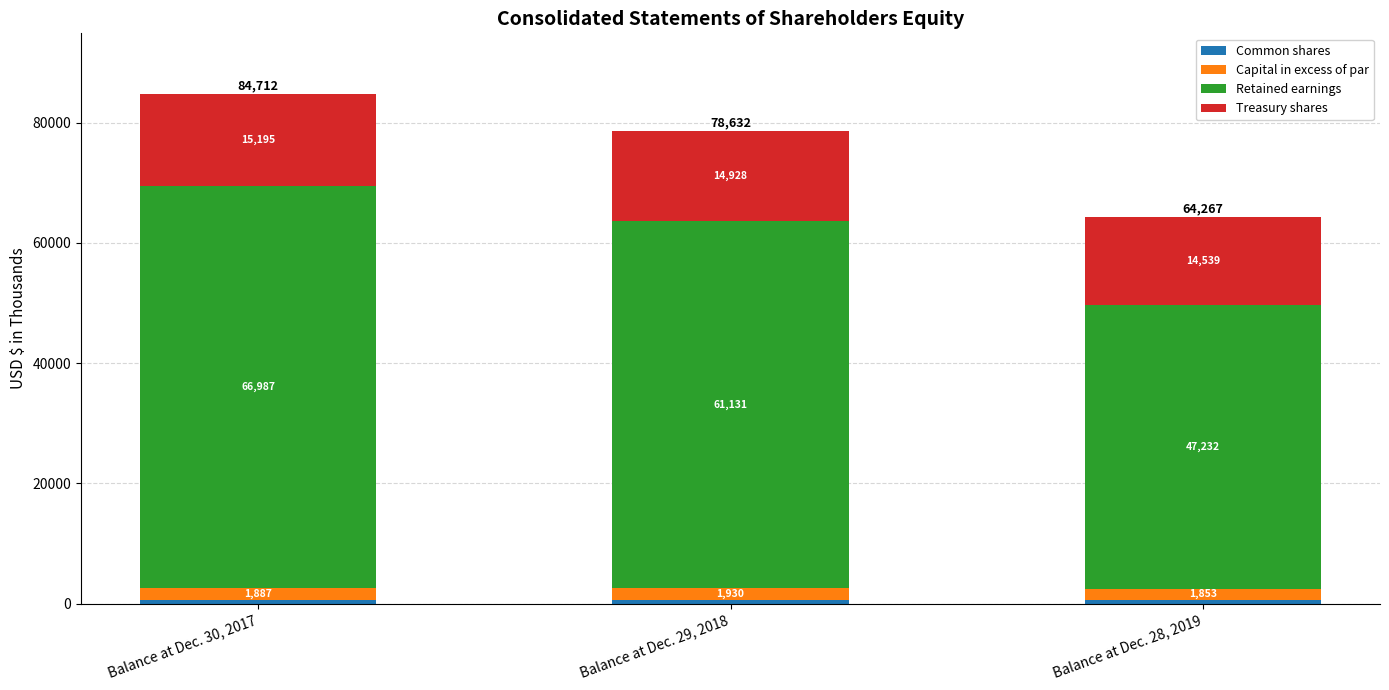

At which category is the sum across all series the highest?

Balance at Dec. 30, 2017